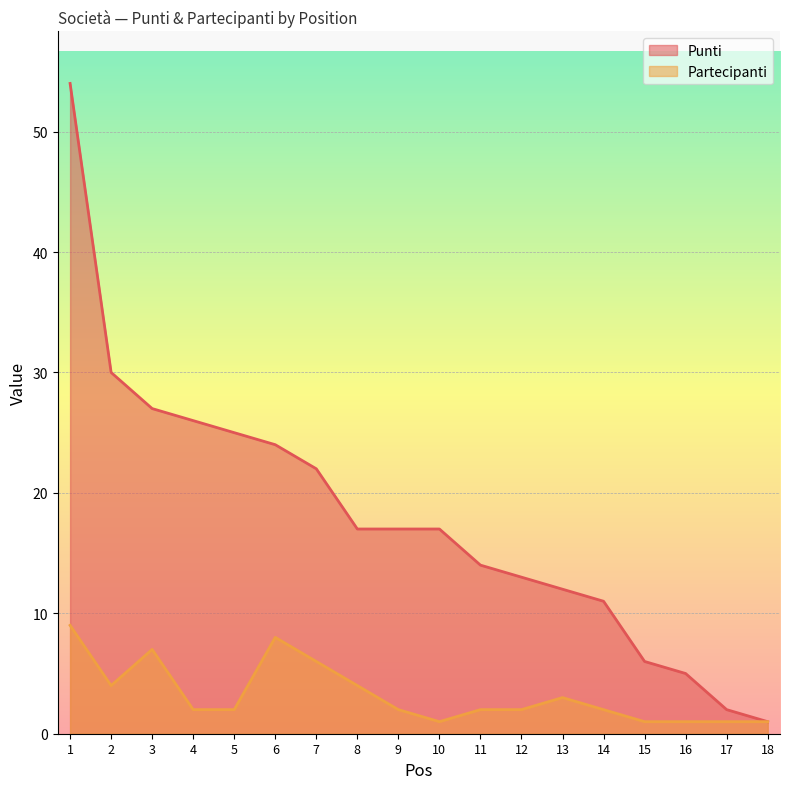

List the series in order of their peak value, highest first.

Punti, Partecipanti